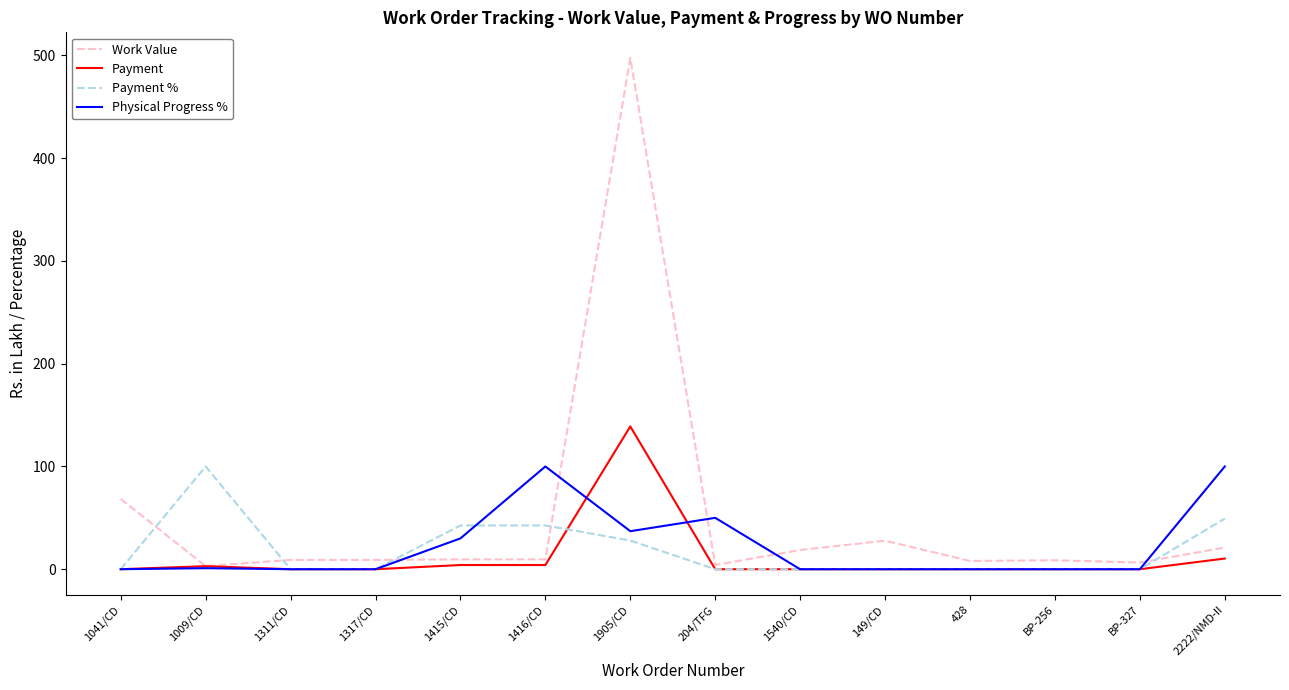

True or false: Payment % has a value of 35.3 at 1317/CD.

False